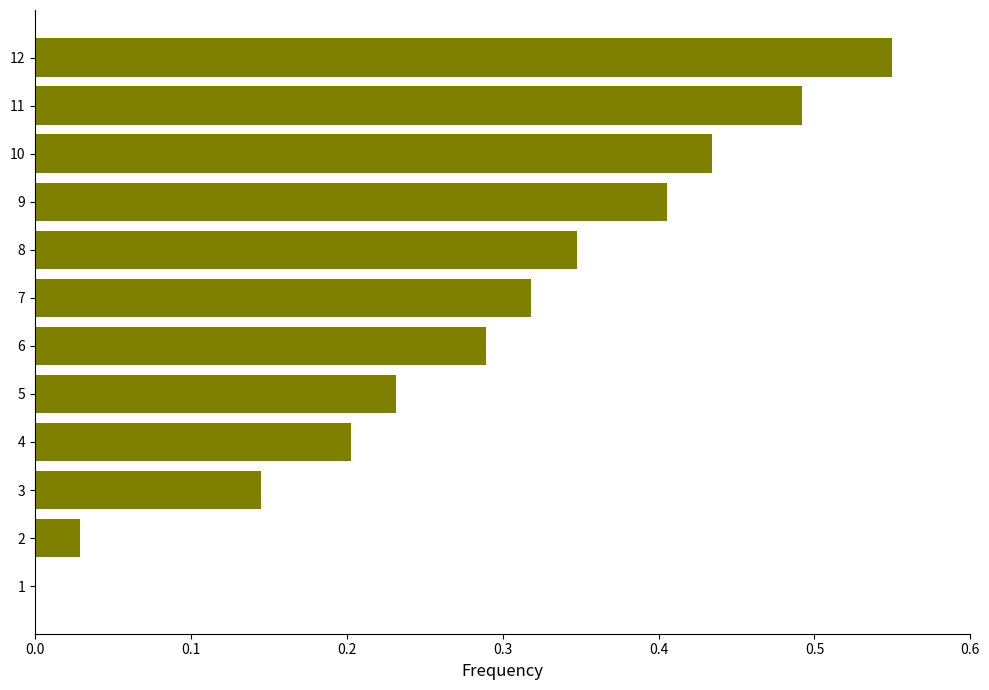

Is it true that the value at 4 is 0.1?

False